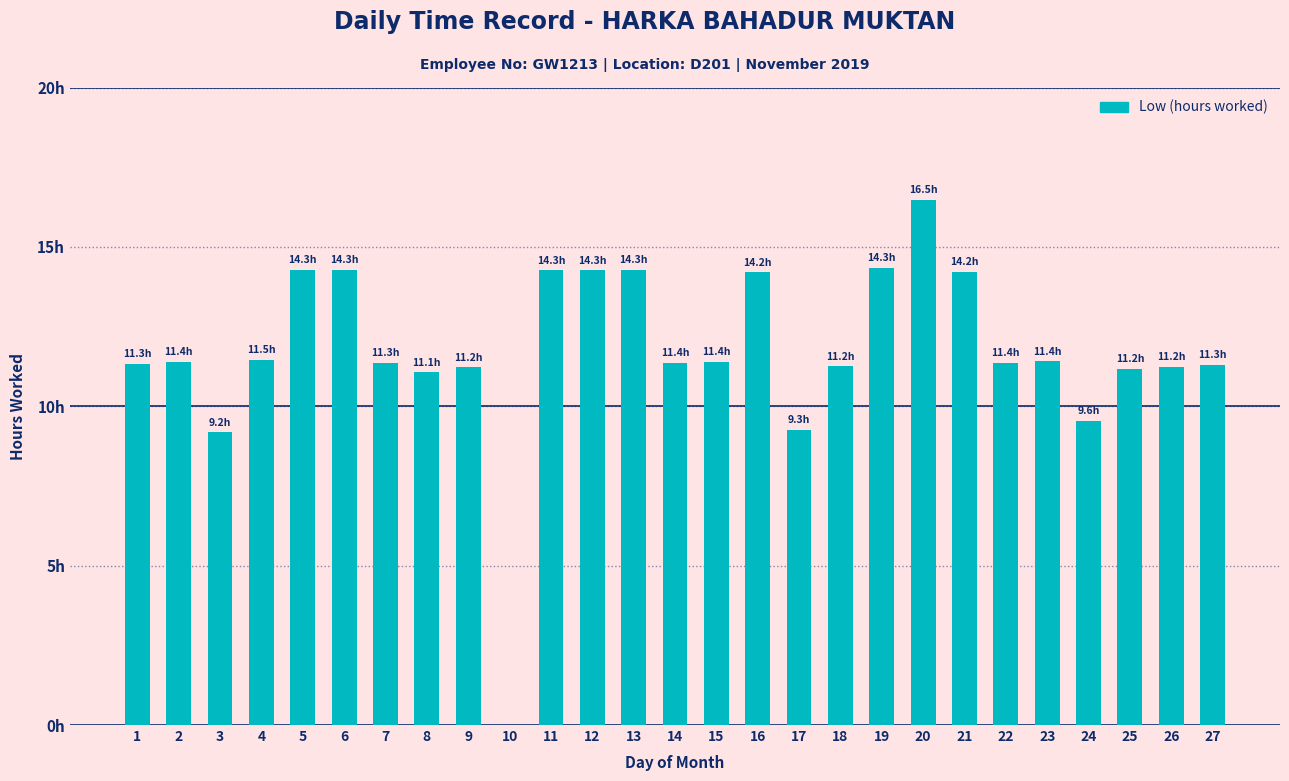

What is the sum of the values at 12 and 3?

23.4